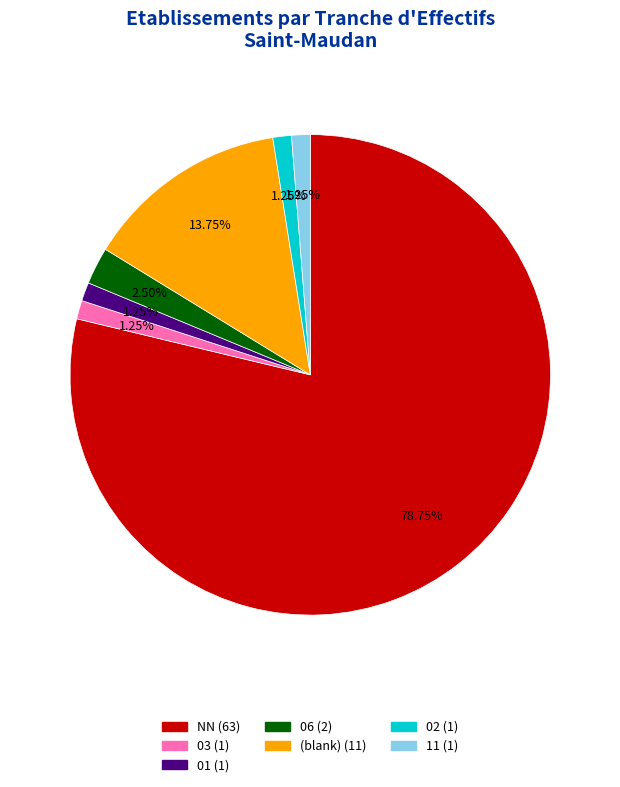

To the nearest percent, what is the average slice percentage?

14%